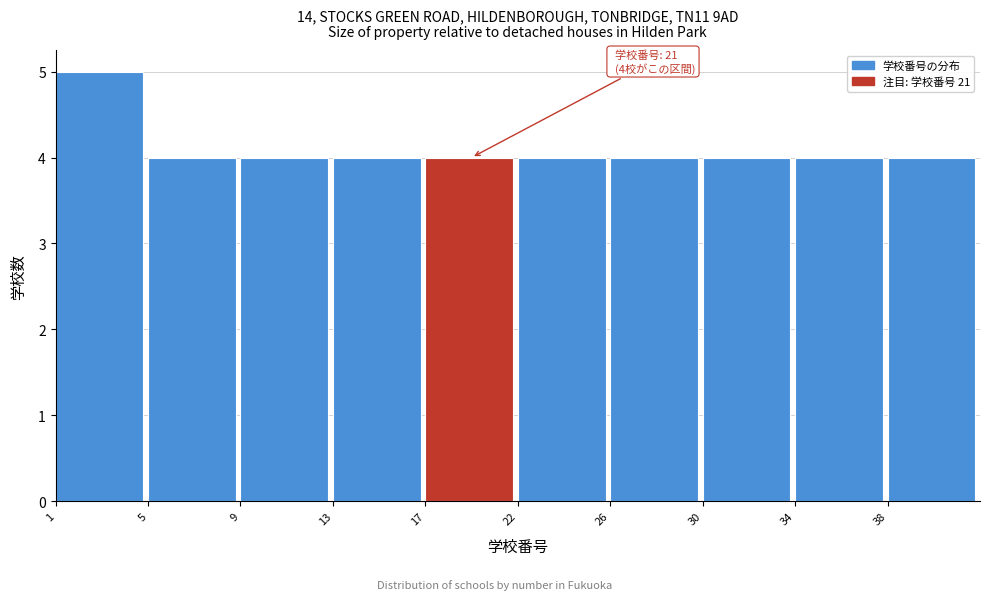

Reading left to right, transcribe all the data shown in this chart.

5	4	4	4	4	4	4	4	4	4